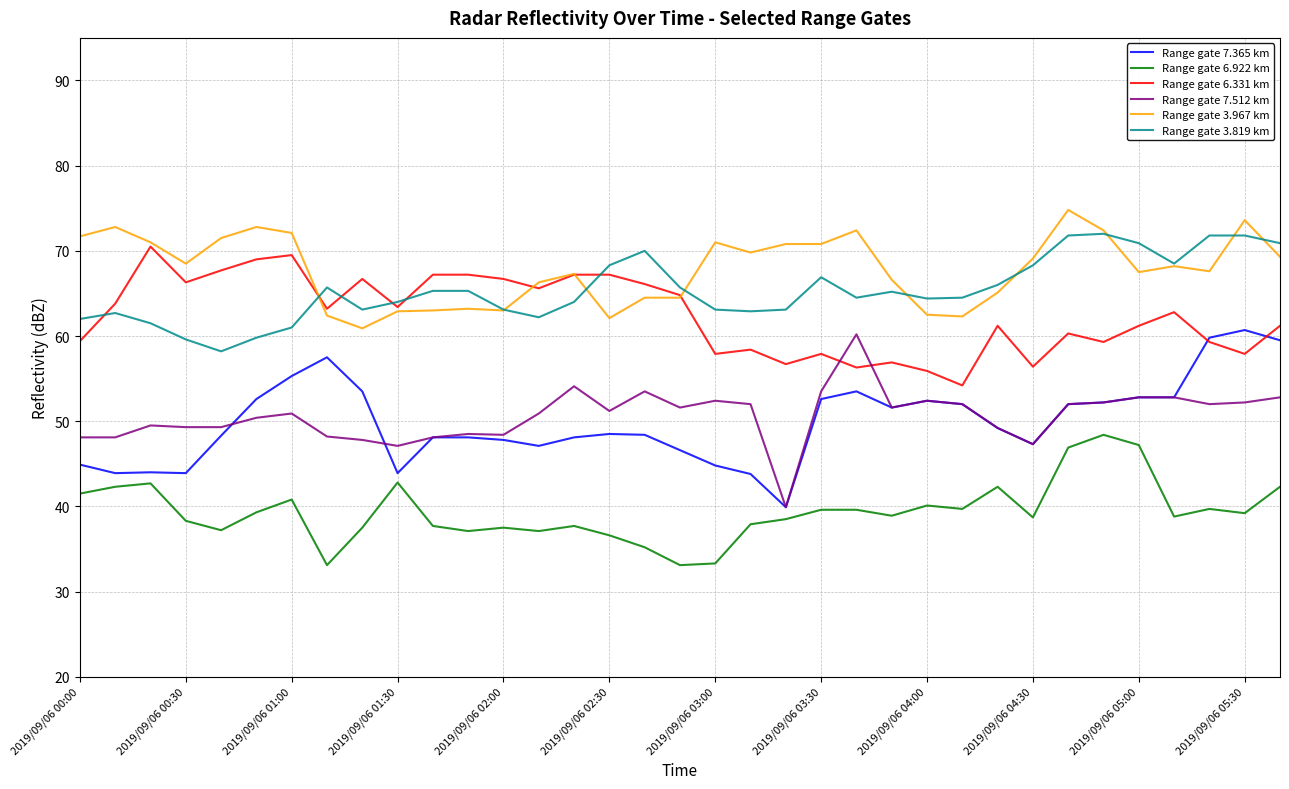

True or false: Range gate 7.512 km and Range gate 3.967 km intersect in this chart.

False